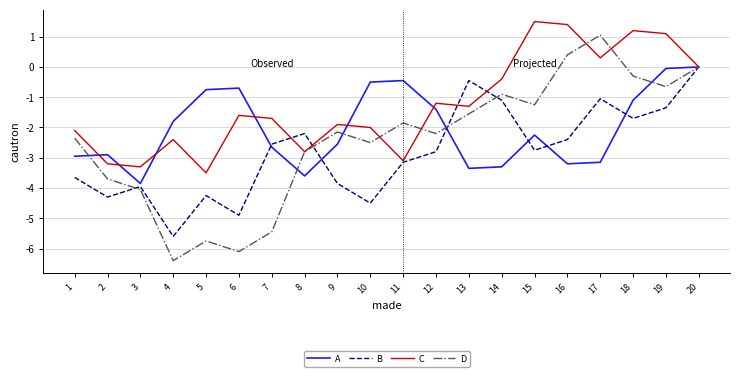

The B series shows -5.9 at 1. True or false?

False